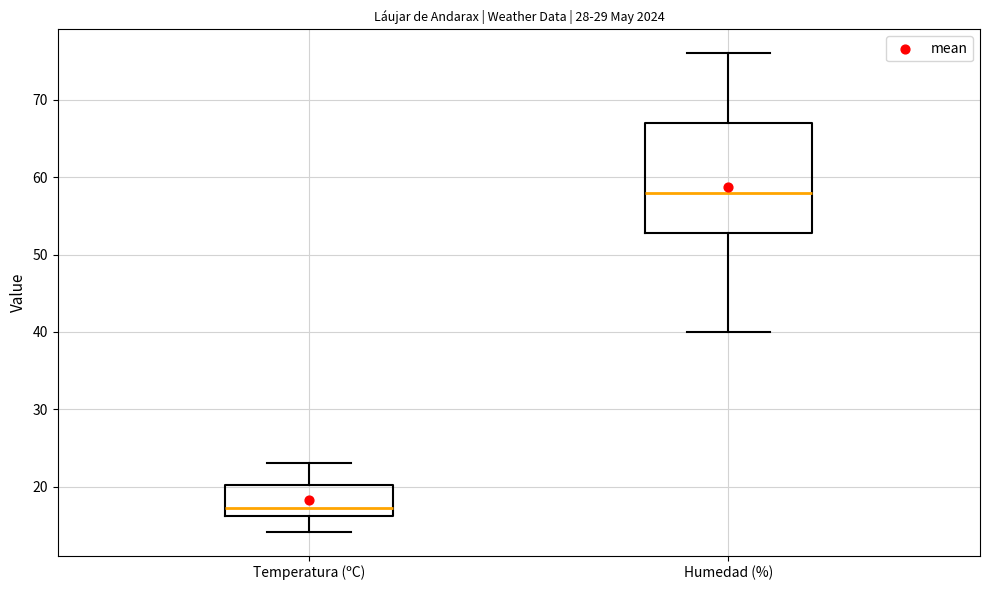

Which box is the tallest, from its lower edge to its upper edge?

Humedad (%)